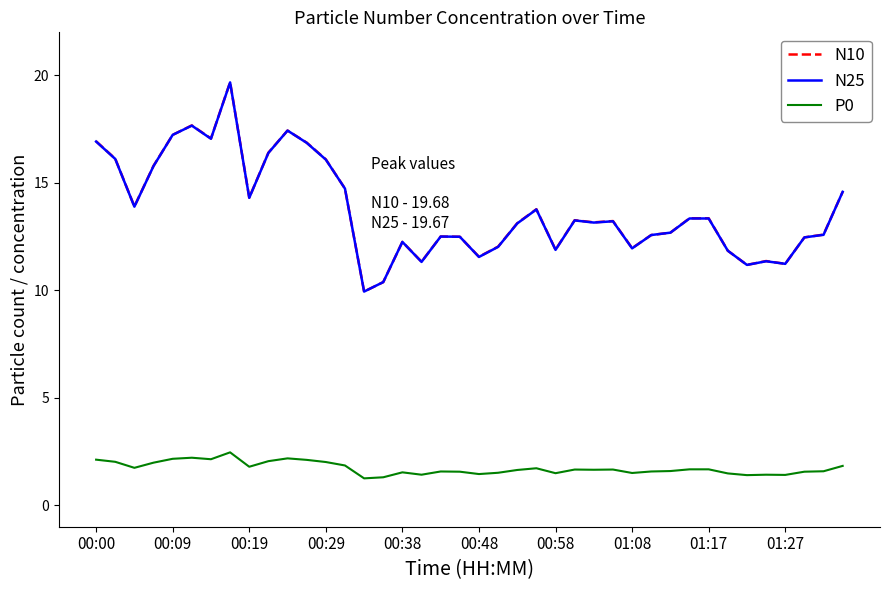

What is the maximum value for N25?

19.7